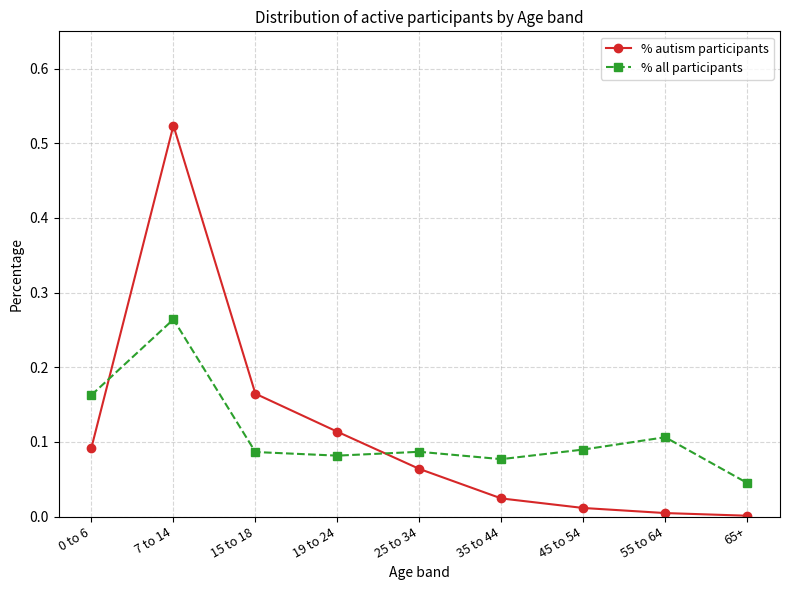

How many interior local peaks does the % autism participants series have?

1